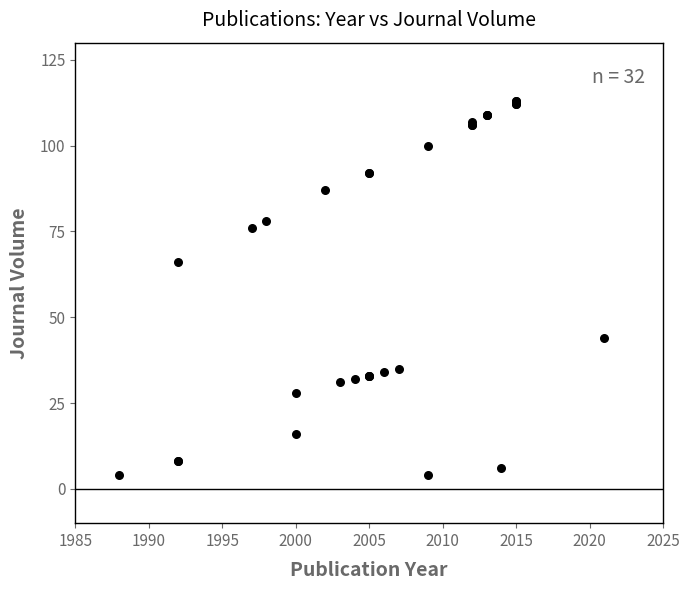

What Y value in the scatter plot is closest to 58?

66